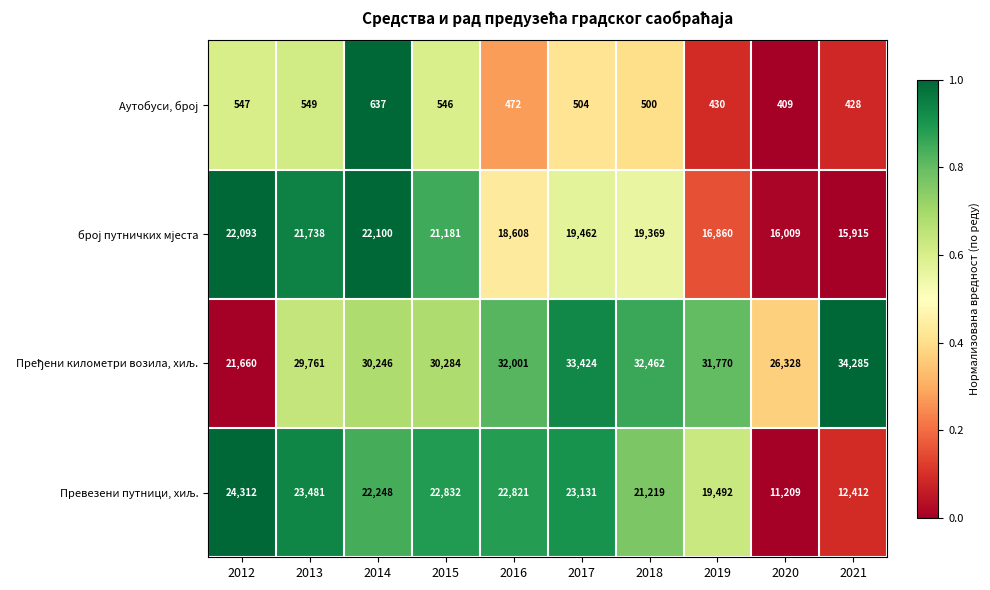

What is the difference between the highest and lowest values at 2021?

33857